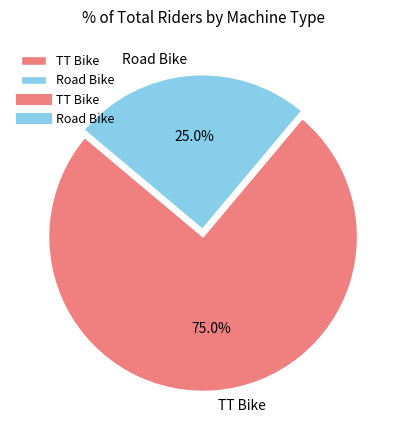

To the nearest percent, what portion does TT Bike represent?

75%